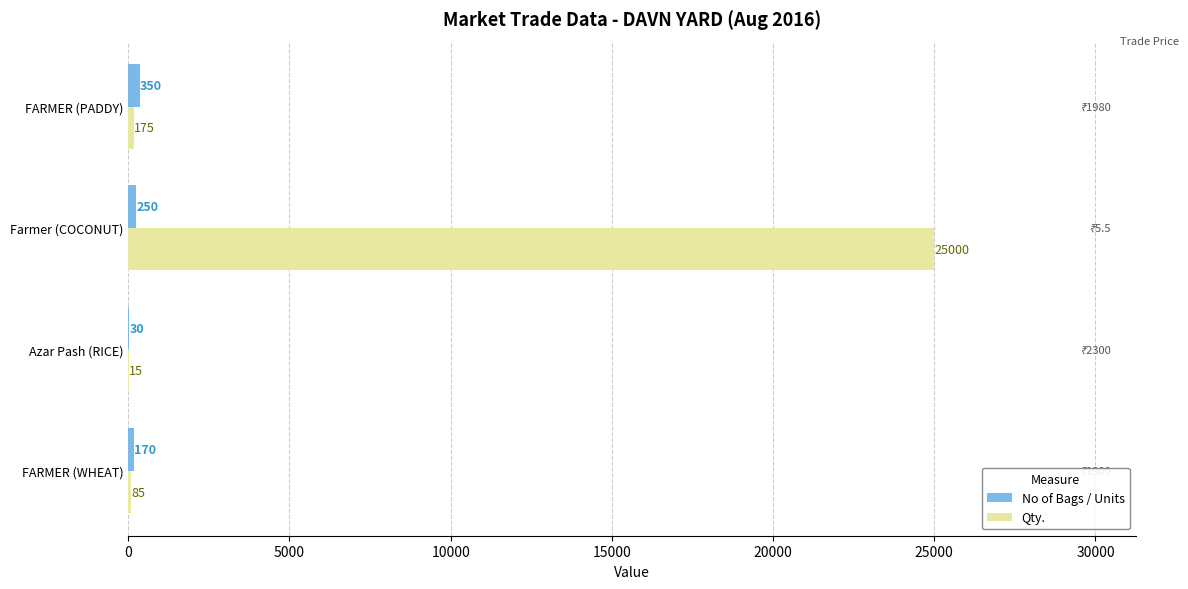

The No of Bags / Units series shows 250 at Farmer (COCONUT). True or false?

True